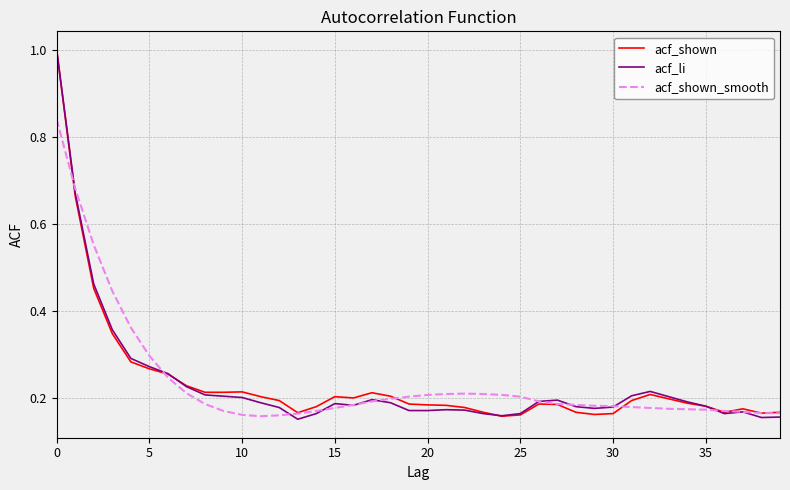

What is the maximum value shown in the chart?

1.0